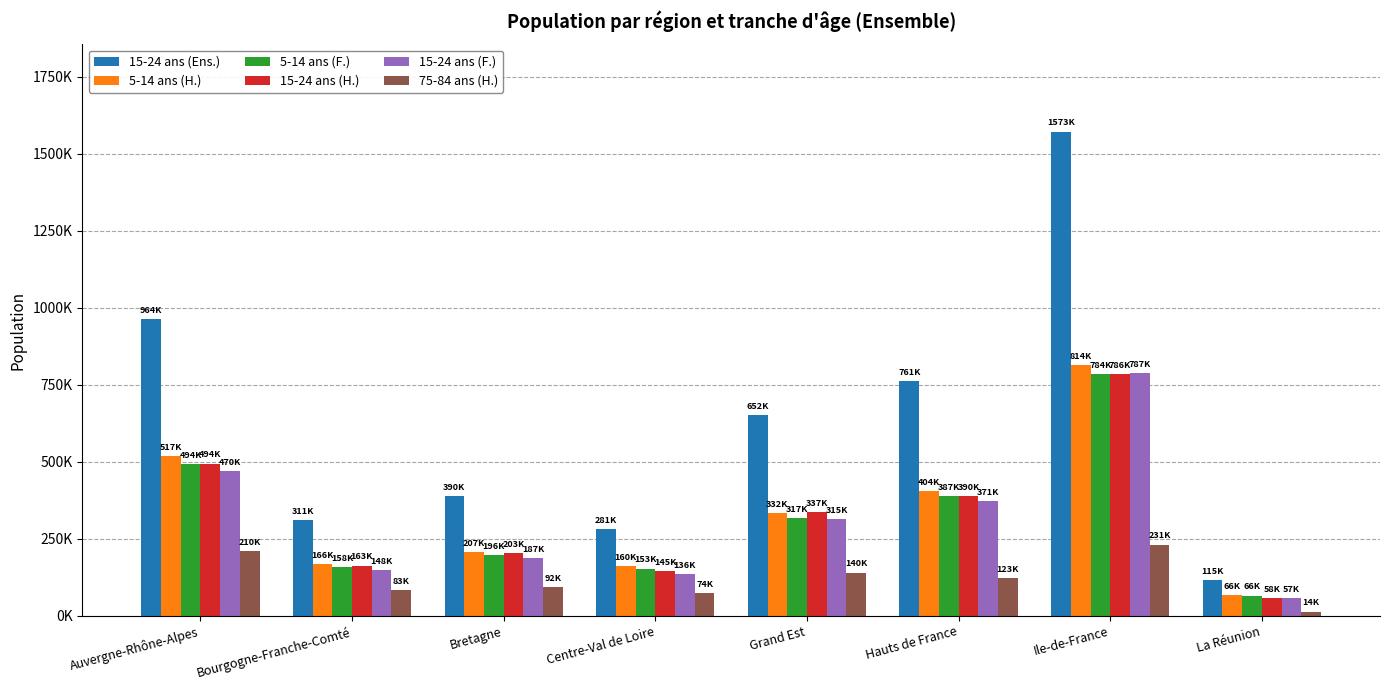

Reading left to right, list all the values displayed in this chart.

15-24 ans (Ens.): 964400	310900	390000	280600	651600	761100	1572800	114700
5-14 ans (H.): 517300	166500	206700	160000	332100	404100	814200	66100
5-14 ans (F.): 493600	158500	196400	153300	316900	387400	784000	65600
15-24 ans (H.): 494100	163000	202600	144900	336600	390000	785900	57500
15-24 ans (F.): 470300	147900	187400	135700	315000	371200	786900	57200
75-84 ans (H.): 210000	83200	92300	73800	140300	122900	231400	13600